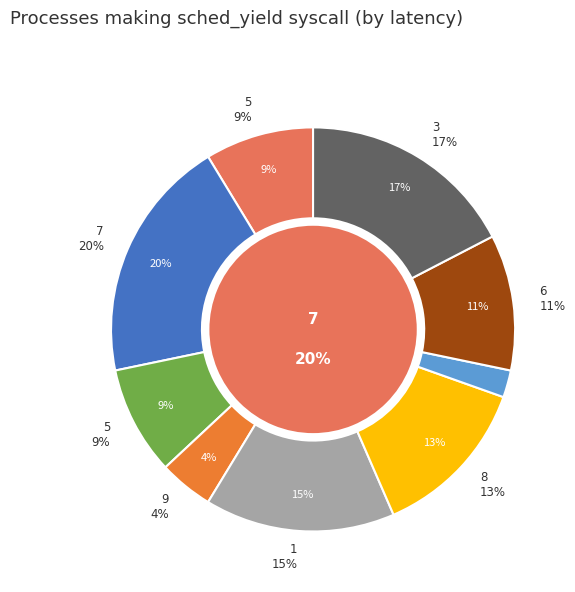

Is 8 the majority of the pie?

No